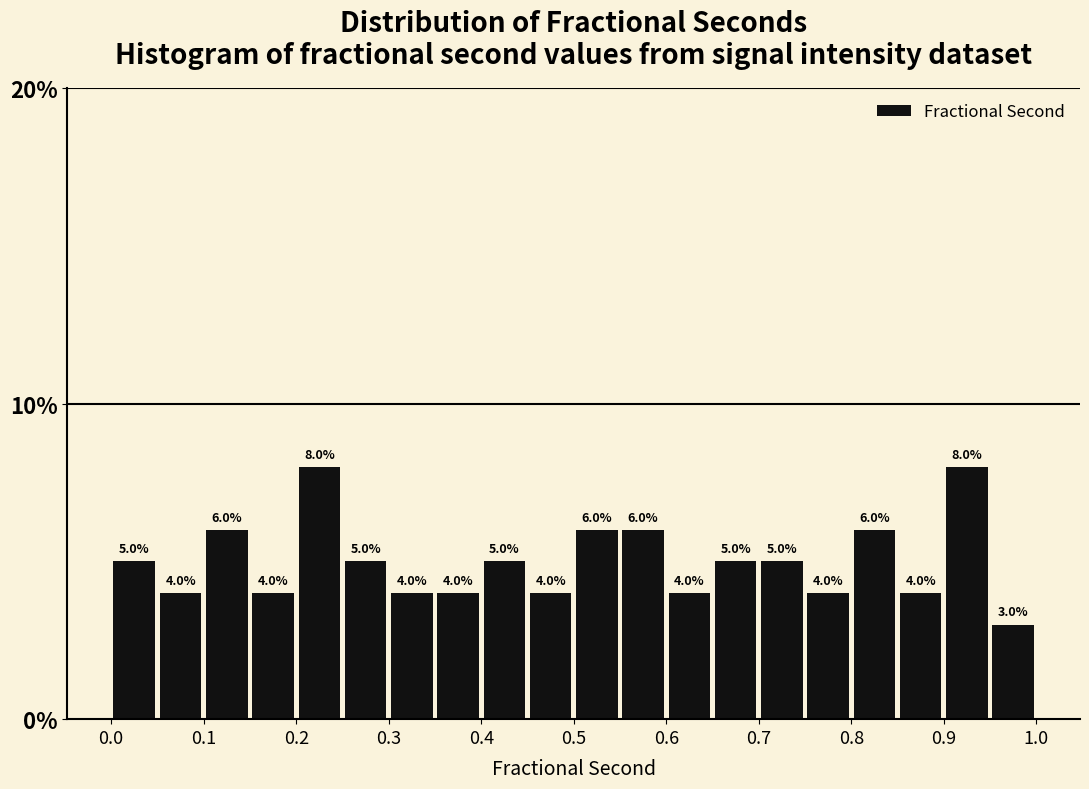

Reading left to right, list every bar in this chart as the range it spans on the x-axis followed by its height.

0.00 to 0.05: 5.0
0.05 to 0.10: 4.0
0.10 to 0.15: 6.0
0.15 to 0.20: 4.0
0.20 to 0.25: 8.0
0.25 to 0.30: 5.0
0.30 to 0.35: 4.0
0.35 to 0.40: 4.0
0.40 to 0.45: 5.0
0.45 to 0.50: 4.0
0.50 to 0.55: 6.0
0.55 to 0.60: 6.0
0.60 to 0.65: 4.0
0.65 to 0.70: 5.0
0.70 to 0.75: 5.0
0.75 to 0.80: 4.0
0.80 to 0.85: 6.0
0.85 to 0.90: 4.0
0.90 to 0.95: 8.0
0.95 to 1.00: 3.0